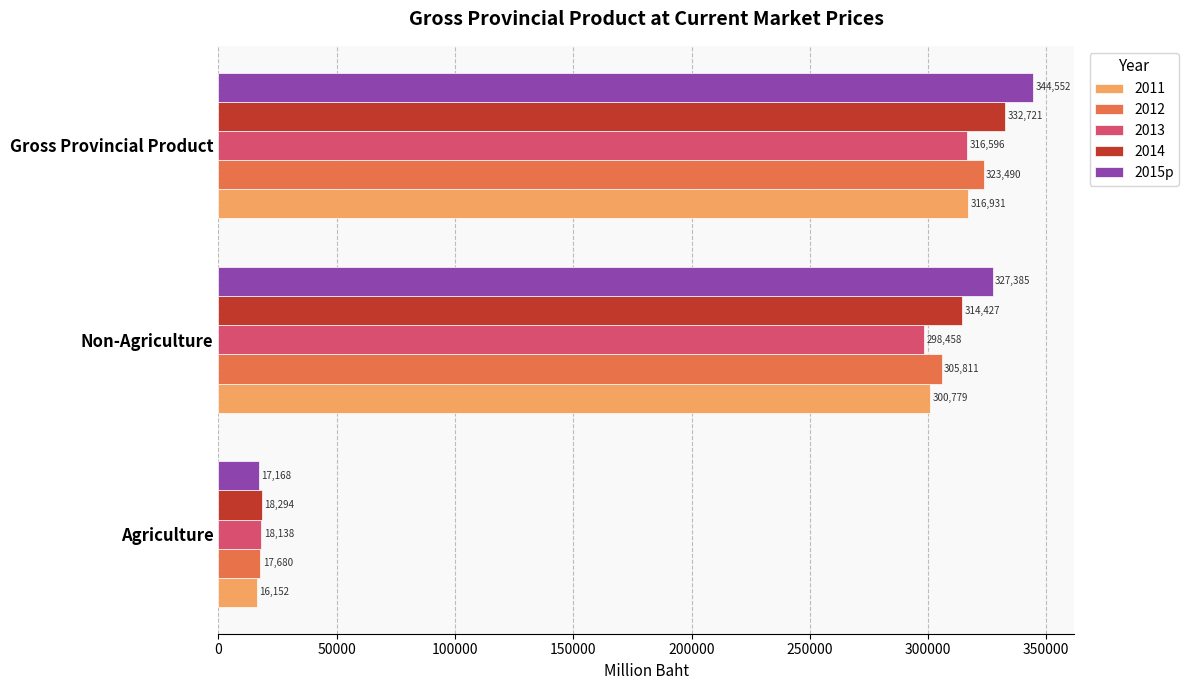

What is the sum of all 2015p values?

689105.0